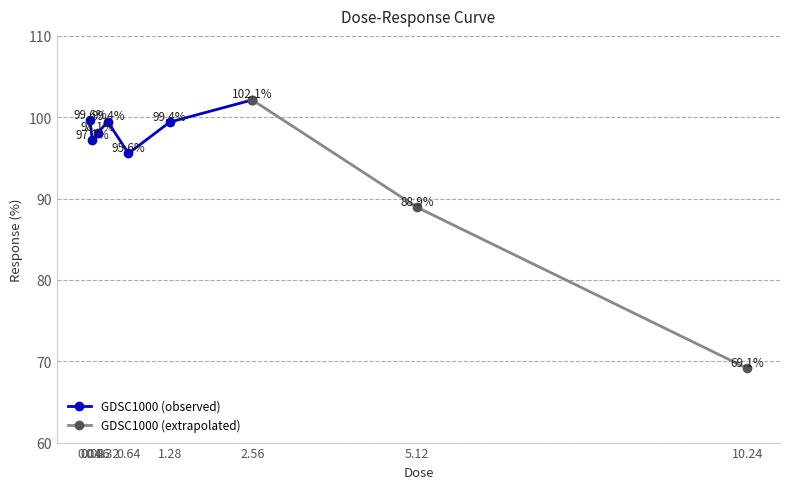

What is the label of the 6th point from the right?

0.32